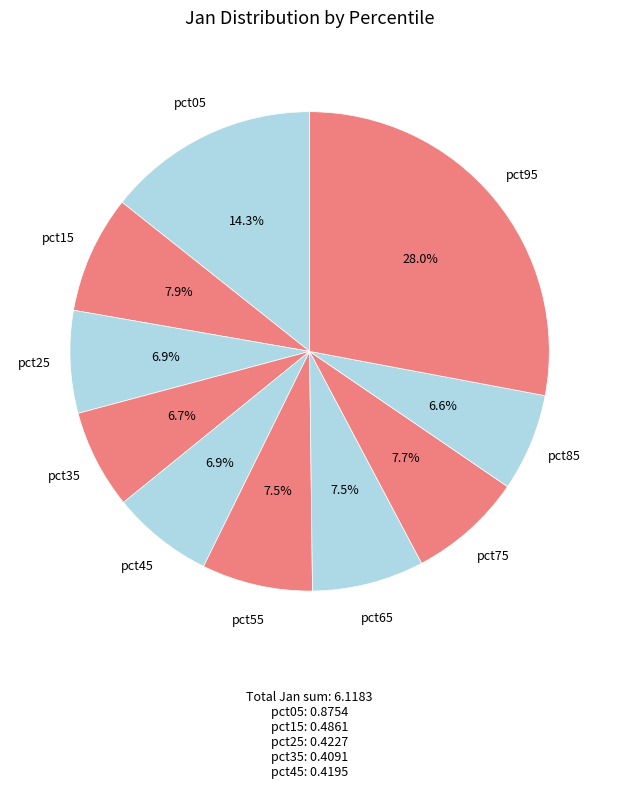

How many slices are in this pie chart?

10